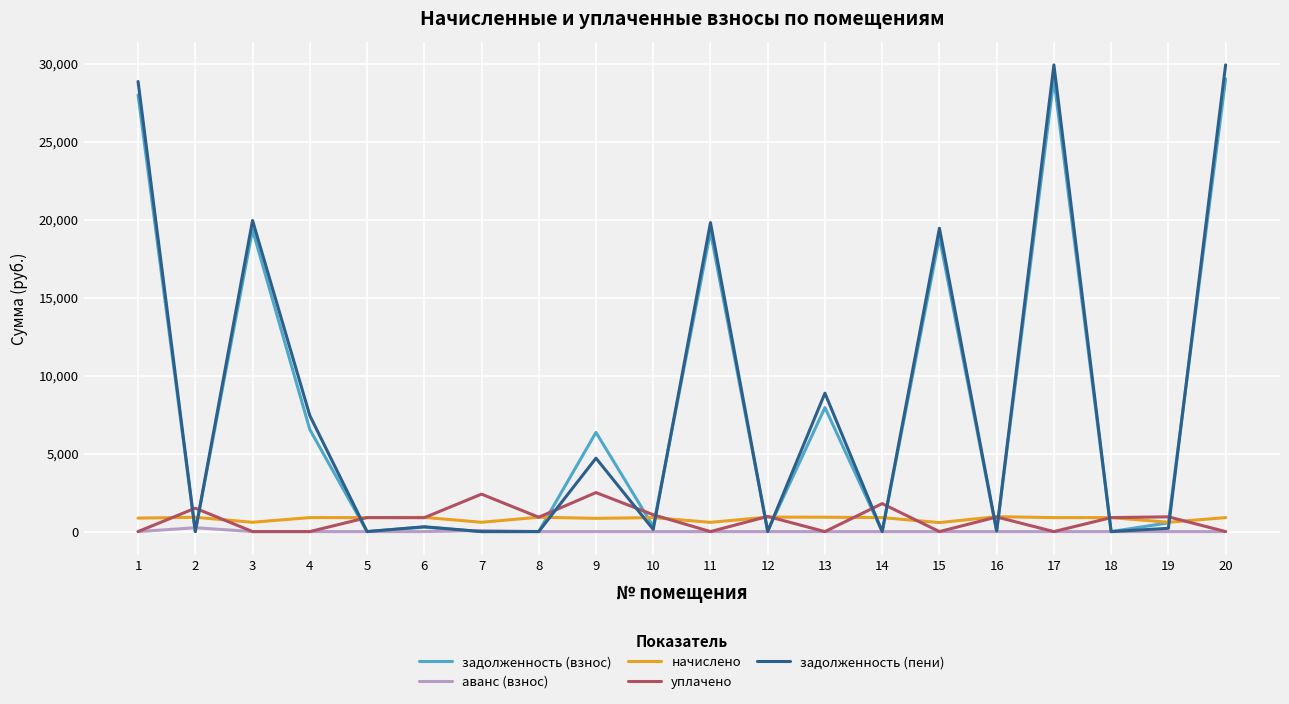

What is the difference between the maximum and minimum values in the задолженность (пени) series?

29910.6